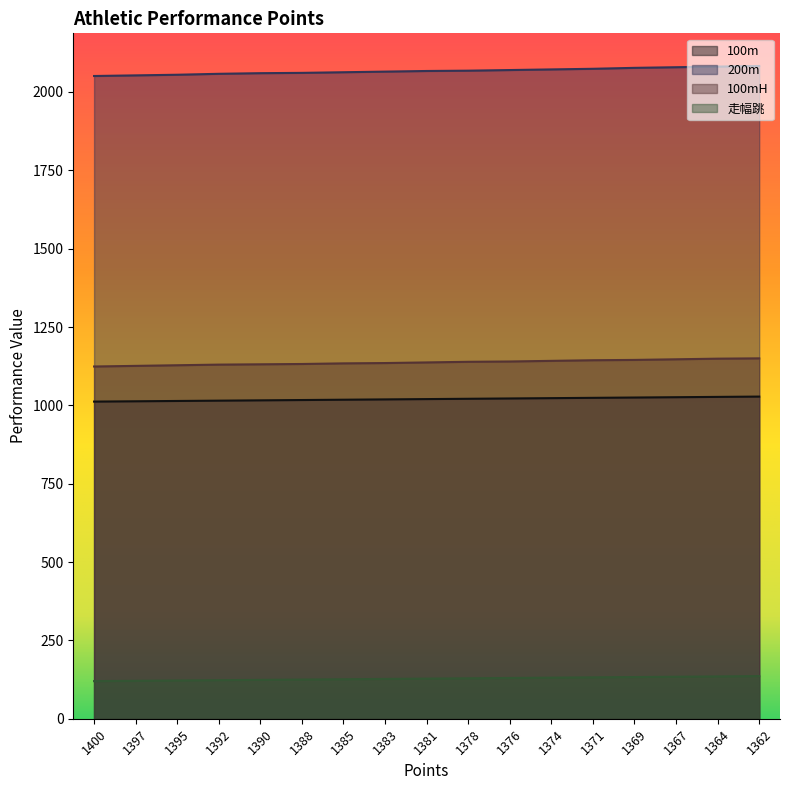

True or false: 200m and 100m intersect in this chart.

False